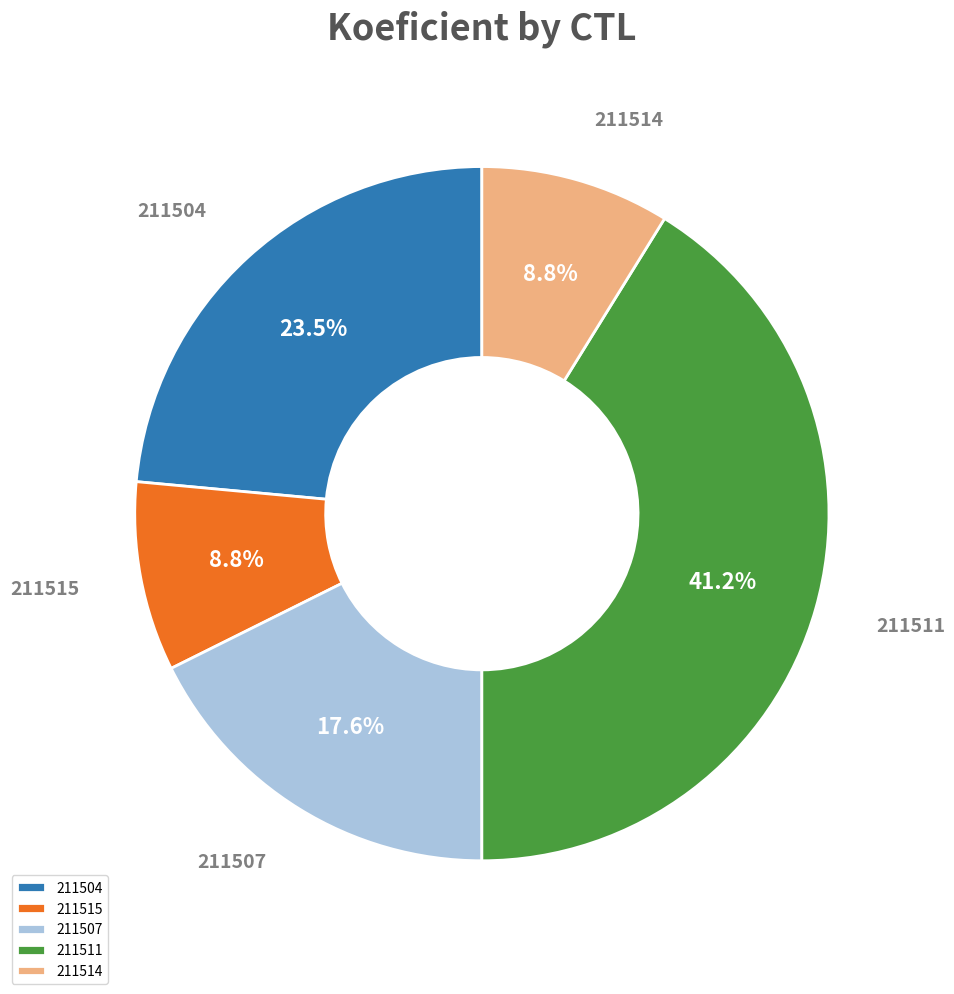

Which slice is the largest?

211511